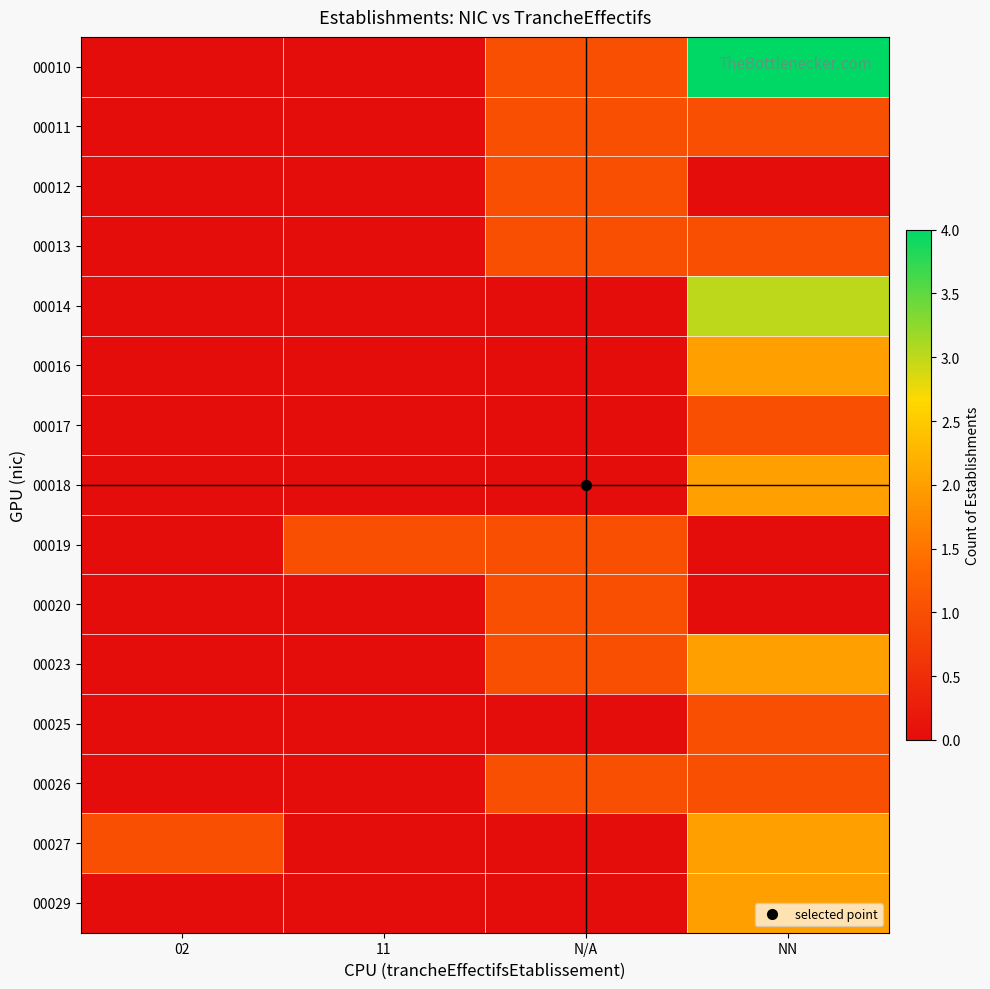

Reading left to right, transcribe all the data shown in this chart.

00010: 02=0	11=0	N/A=1	NN=4
00011: 02=0	11=0	N/A=1	NN=1
00012: 02=0	11=0	N/A=1	NN=0
00013: 02=0	11=0	N/A=1	NN=1
00014: 02=0	11=0	N/A=0	NN=3
00016: 02=0	11=0	N/A=0	NN=2
00017: 02=0	11=0	N/A=0	NN=1
00018: 02=0	11=0	N/A=0	NN=2
00019: 02=0	11=1	N/A=1	NN=0
00020: 02=0	11=0	N/A=1	NN=0
00023: 02=0	11=0	N/A=1	NN=2
00025: 02=0	11=0	N/A=0	NN=1
00026: 02=0	11=0	N/A=1	NN=1
00027: 02=1	11=0	N/A=0	NN=2
00029: 02=0	11=0	N/A=0	NN=2